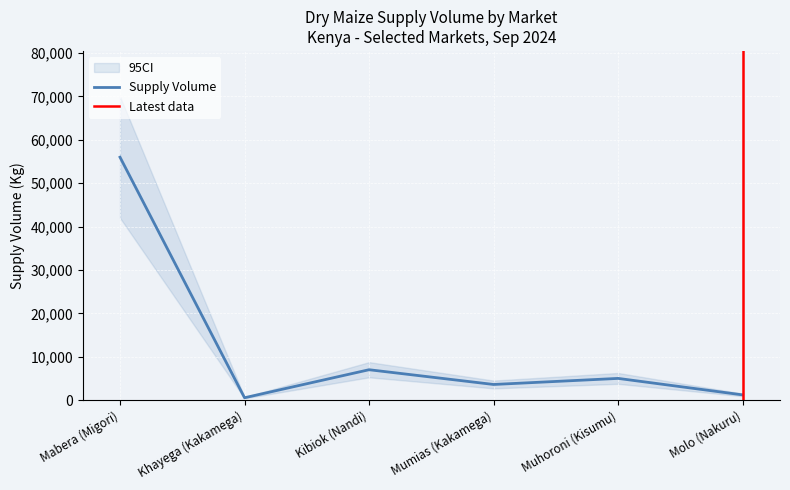

List the labels in order of value, smallest first.

Khayega (Kakamega), Molo (Nakuru), Mumias (Kakamega), Muhoroni (Kisumu), Kibiok (Nandi), Mabera (Migori)